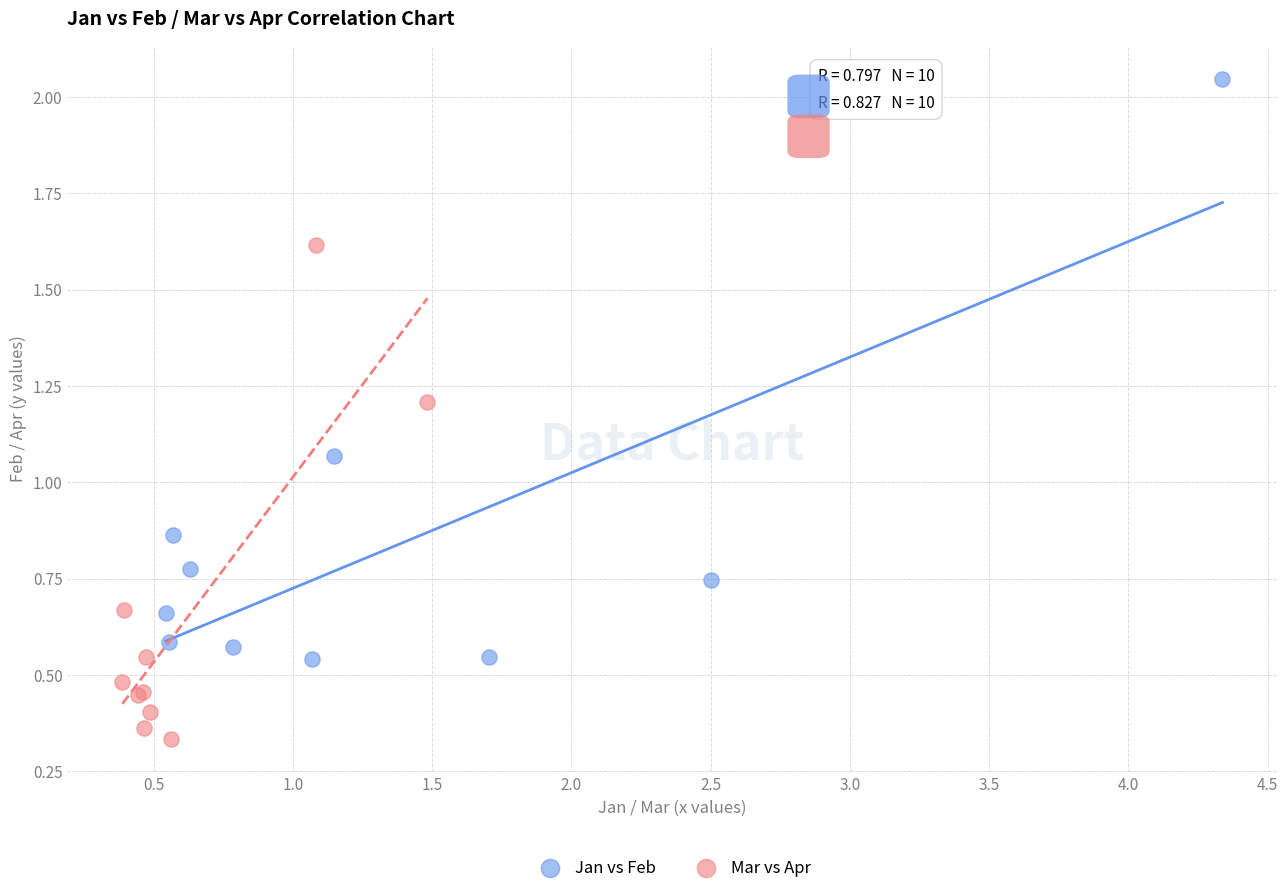

Which series contains the lowest Y value?

Mar vs Apr